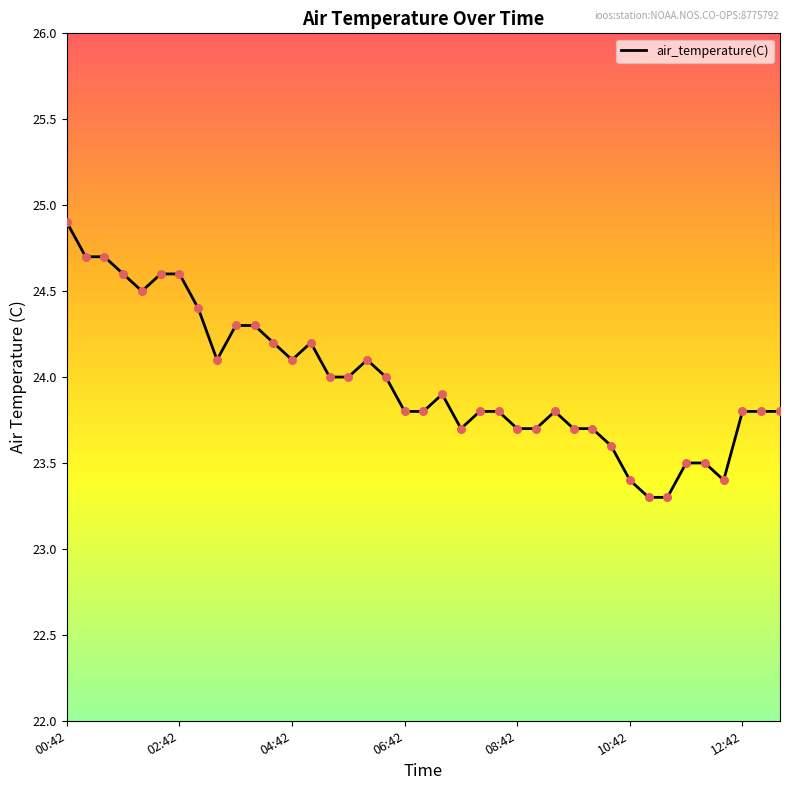

What is the greatest value displayed?

24.9